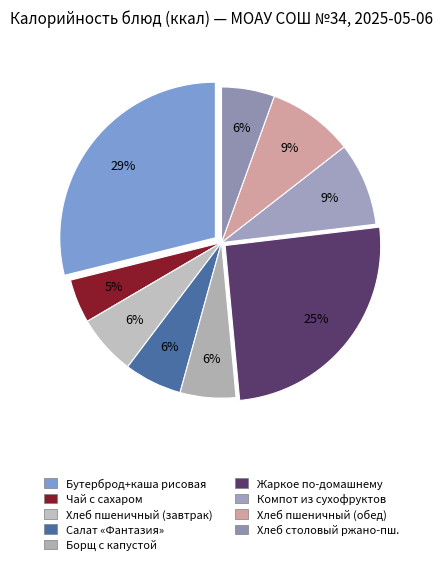

How many segments does this pie chart have?

9